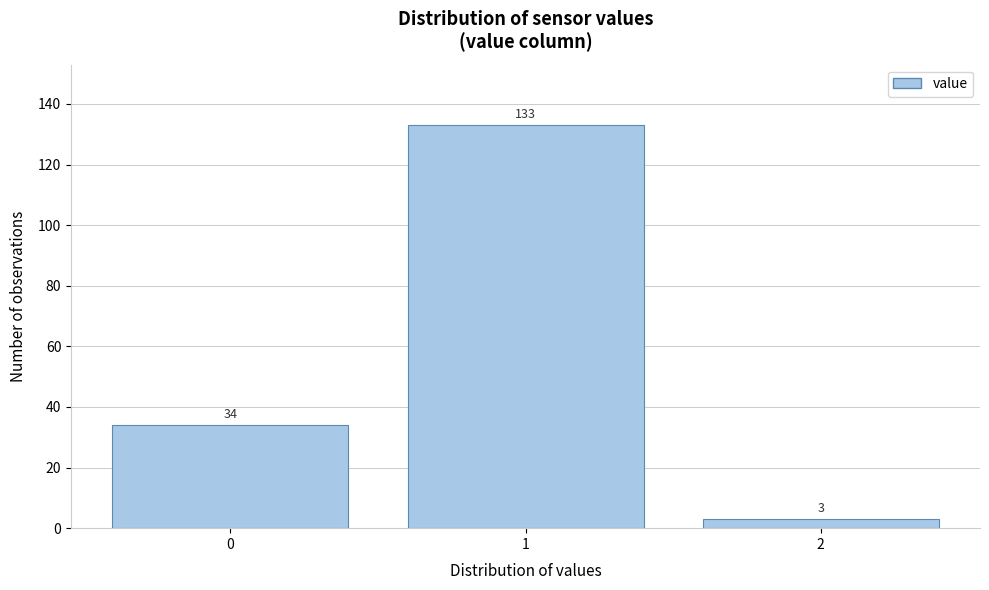

Reading left to right, transcribe all the data shown in this chart.

0=34	1=133	2=3